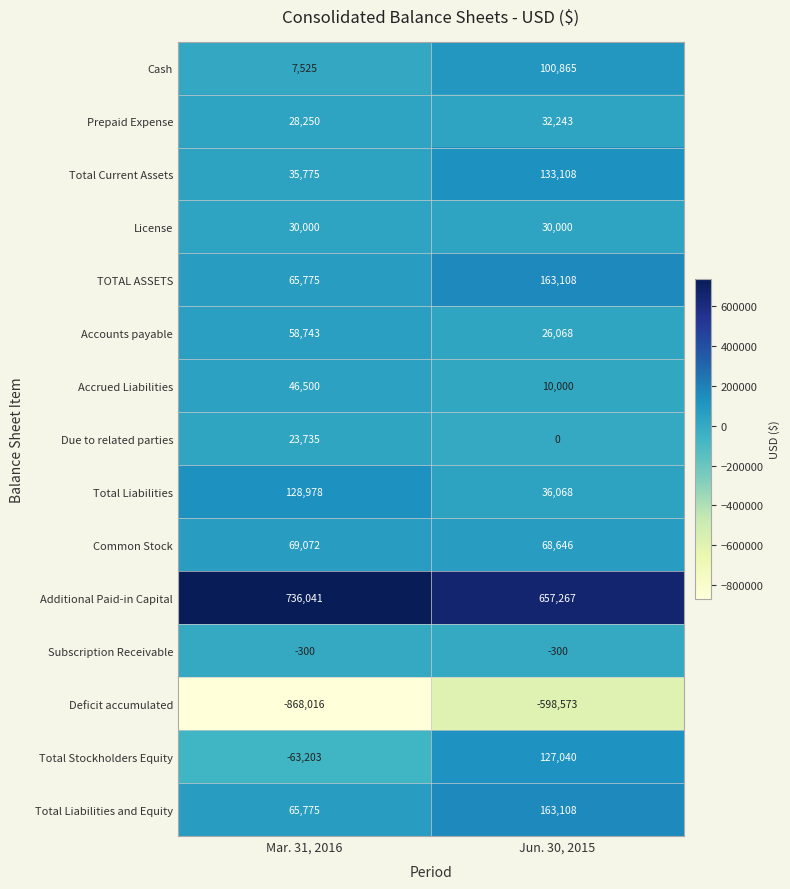

Reading right to left, what are all the values shown in this chart?

Cash: Jun. 30, 2015=100865	Mar. 31, 2016=7525
Prepaid Expense: Jun. 30, 2015=32243	Mar. 31, 2016=28250
Total Current Assets: Jun. 30, 2015=133108	Mar. 31, 2016=35775
License: Jun. 30, 2015=30000	Mar. 31, 2016=30000
TOTAL ASSETS: Jun. 30, 2015=163108	Mar. 31, 2016=65775
Accounts payable: Jun. 30, 2015=26068	Mar. 31, 2016=58743
Accrued Liabilities: Jun. 30, 2015=10000	Mar. 31, 2016=46500
Due to related parties: Jun. 30, 2015=0	Mar. 31, 2016=23735
Total Liabilities: Jun. 30, 2015=36068	Mar. 31, 2016=128978
Common Stock: Jun. 30, 2015=68646	Mar. 31, 2016=69072
Additional Paid-in Capital: Jun. 30, 2015=657267	Mar. 31, 2016=736041
Subscription Receivable: Jun. 30, 2015=-300	Mar. 31, 2016=-300
Deficit accumulated: Jun. 30, 2015=-598573	Mar. 31, 2016=-868016
Total Stockholders Equity: Jun. 30, 2015=127040	Mar. 31, 2016=-63203
Total Liabilities and Equity: Jun. 30, 2015=163108	Mar. 31, 2016=65775